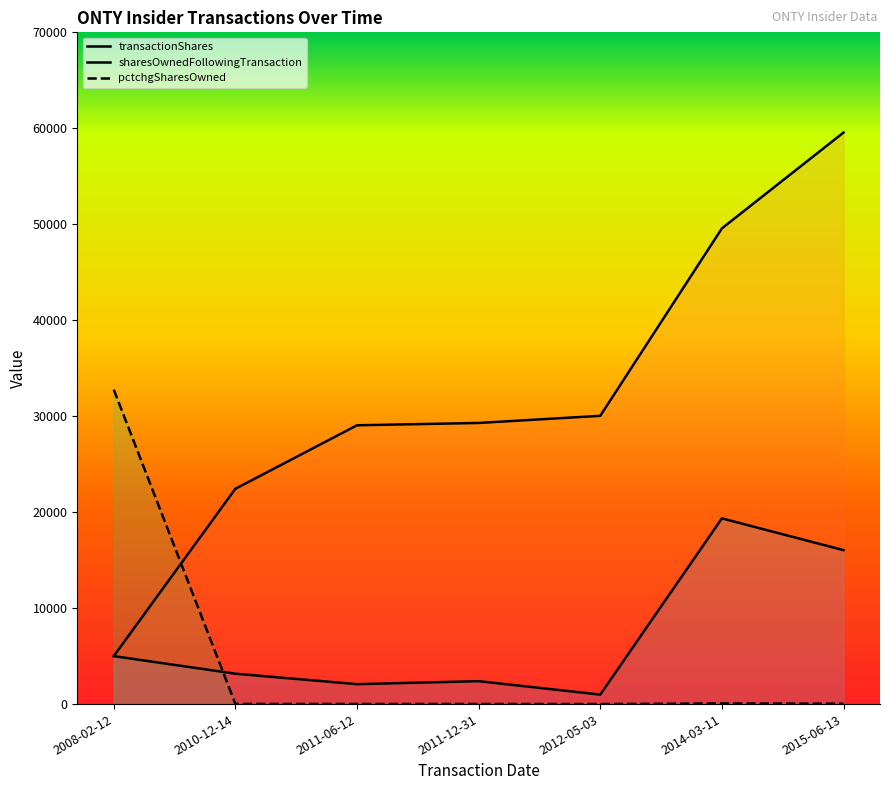

Reading right to left, transcribe all the data shown in this chart.

transactionShares: 2015-06-13=16042	2014-03-11=19352	2012-05-03=989	2011-12-31=2388	2011-06-12=2076	2010-12-14=3166	2008-02-12=5000
sharesOwnedFollowingTransaction: 2015-06-13=59557	2014-03-11=49570	2012-05-03=30038	2011-12-31=29296	2011-06-12=29051	2010-12-14=22437	2008-02-12=5000
pctchgSharesOwned: 2015-06-13=37	2014-03-11=64	2012-05-03=3	2011-12-31=9	2011-06-12=8	2010-12-14=16	2008-02-12=32767